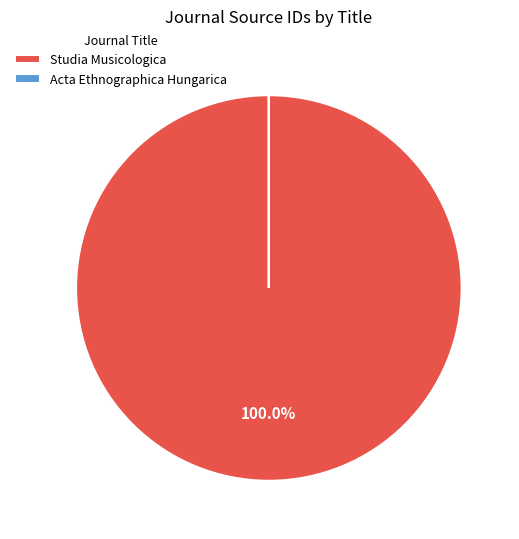

What is the largest slice in the pie chart?

Studia Musicologica